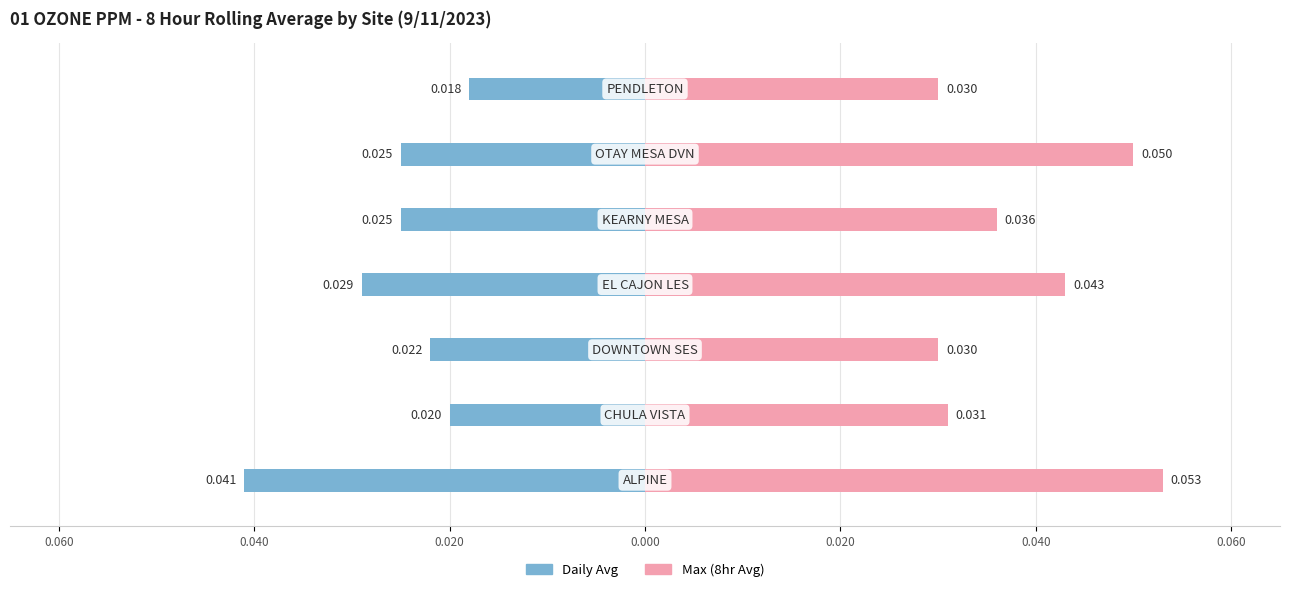

True or false: Max (8hr Avg) has a value of 0.0 at 0.060.

False